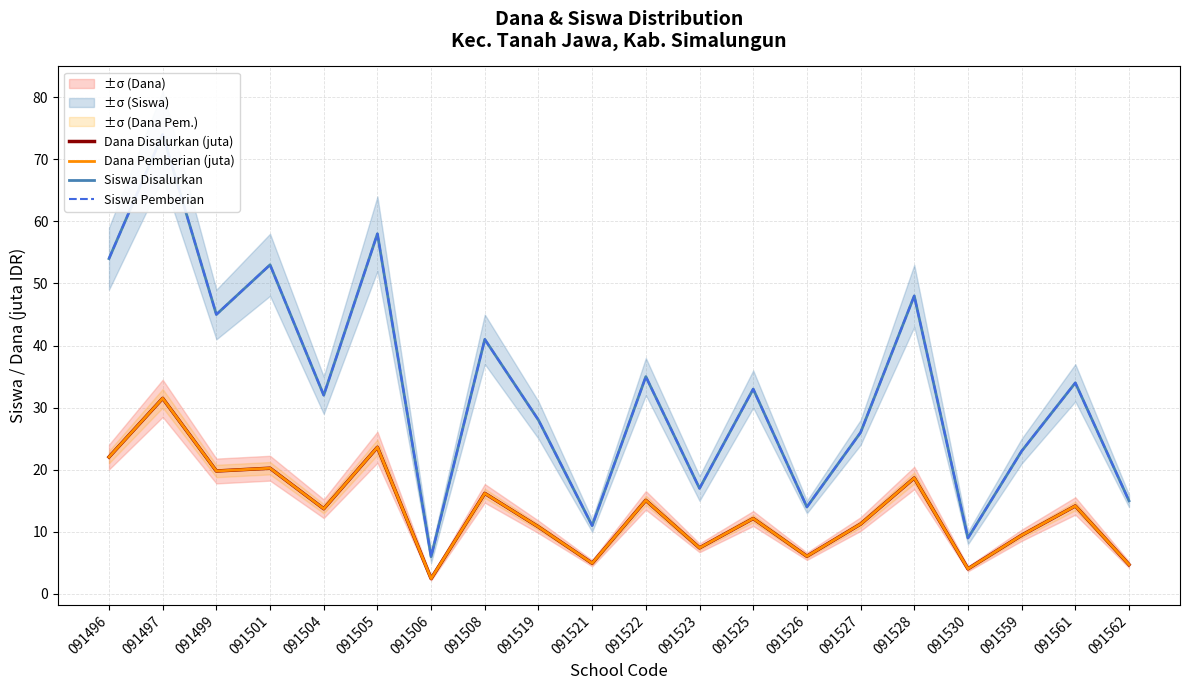

The Siswa Pemberian series shows 100.1 at 091497. True or false?

False